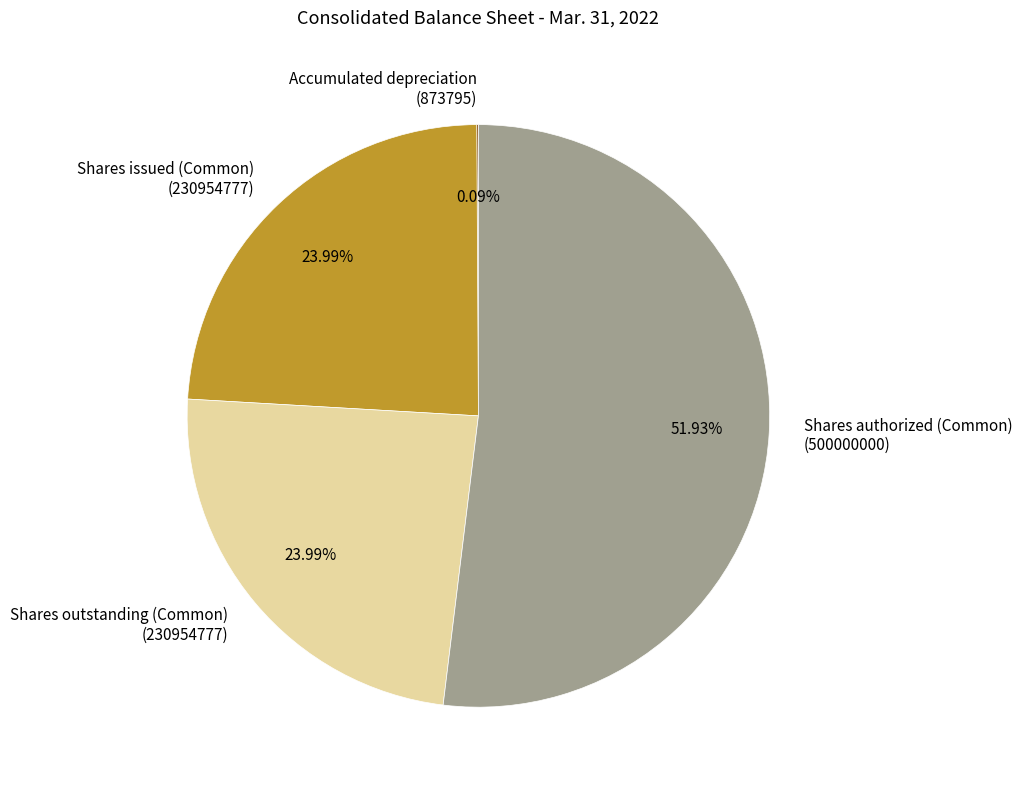

Combined, do Shares issued (Common) (230954777) and Shares outstanding (Common) (230954777) account for over 50%?

No